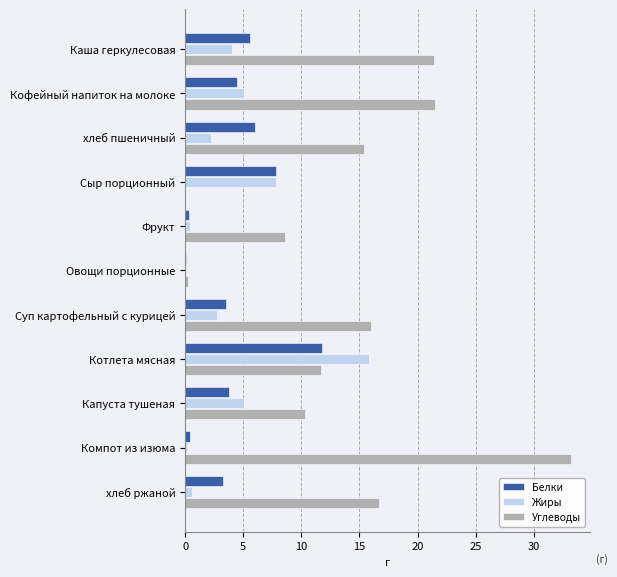

How many positive values does the Углеводы series have?

10